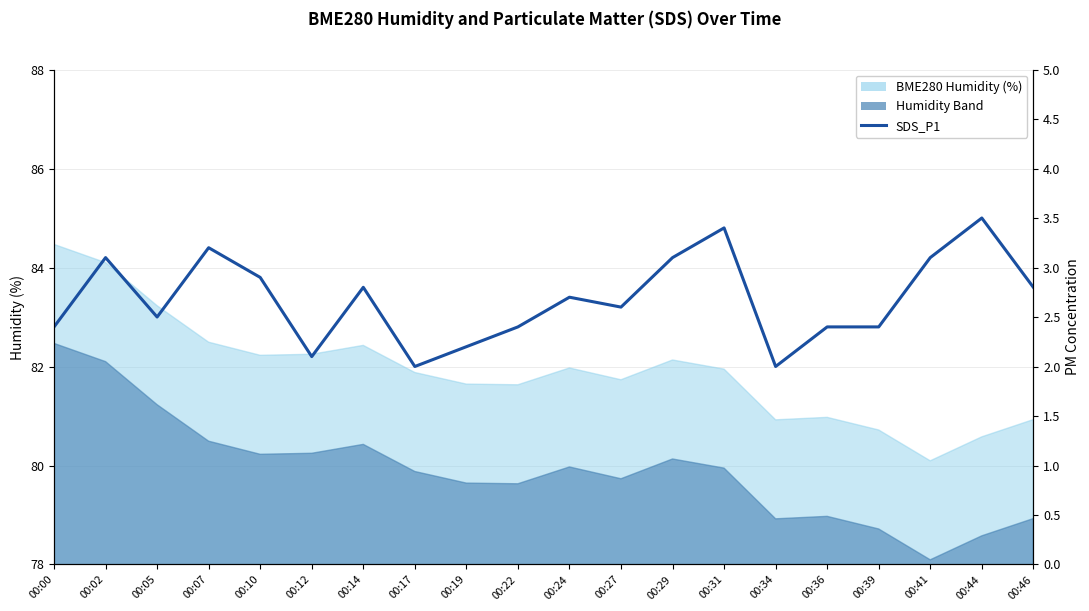

Which category has the highest value across all series?

00:44